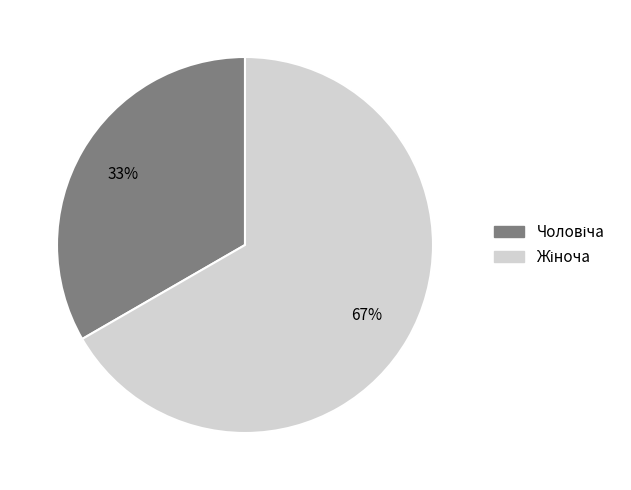

To the nearest percent, what is the average slice percentage?

50%